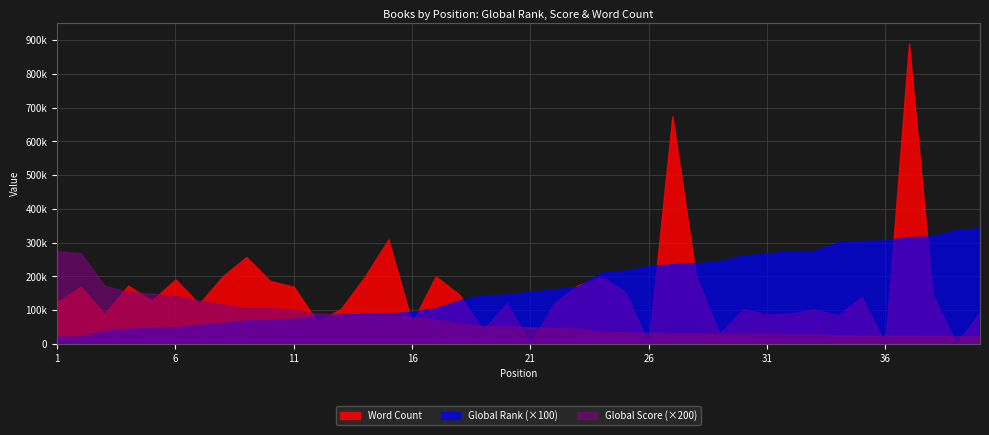

At 4, list the series in order from smallest to largest.

Global Rank, Global Score, Word Count